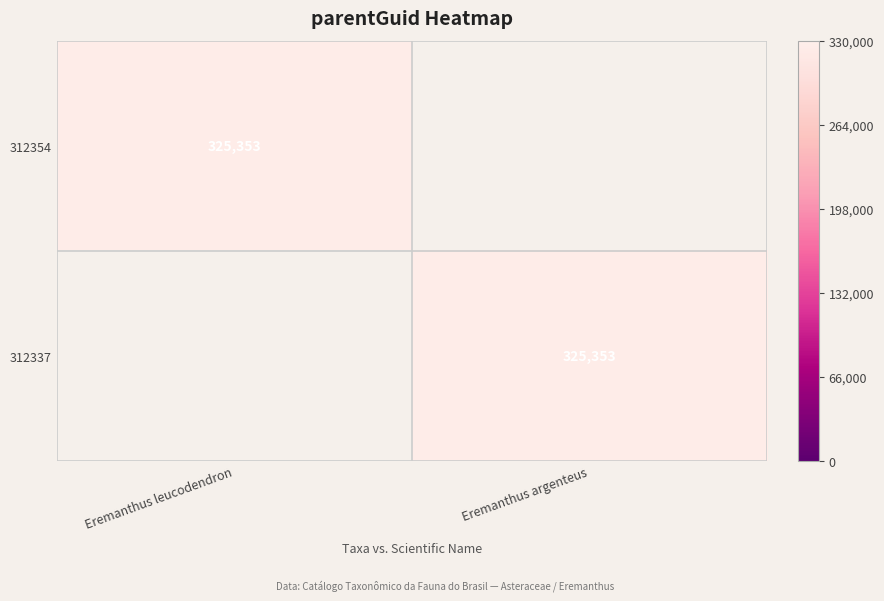

Is it true that 312354 equals 458615 at Eremanthus leucodendron?

False